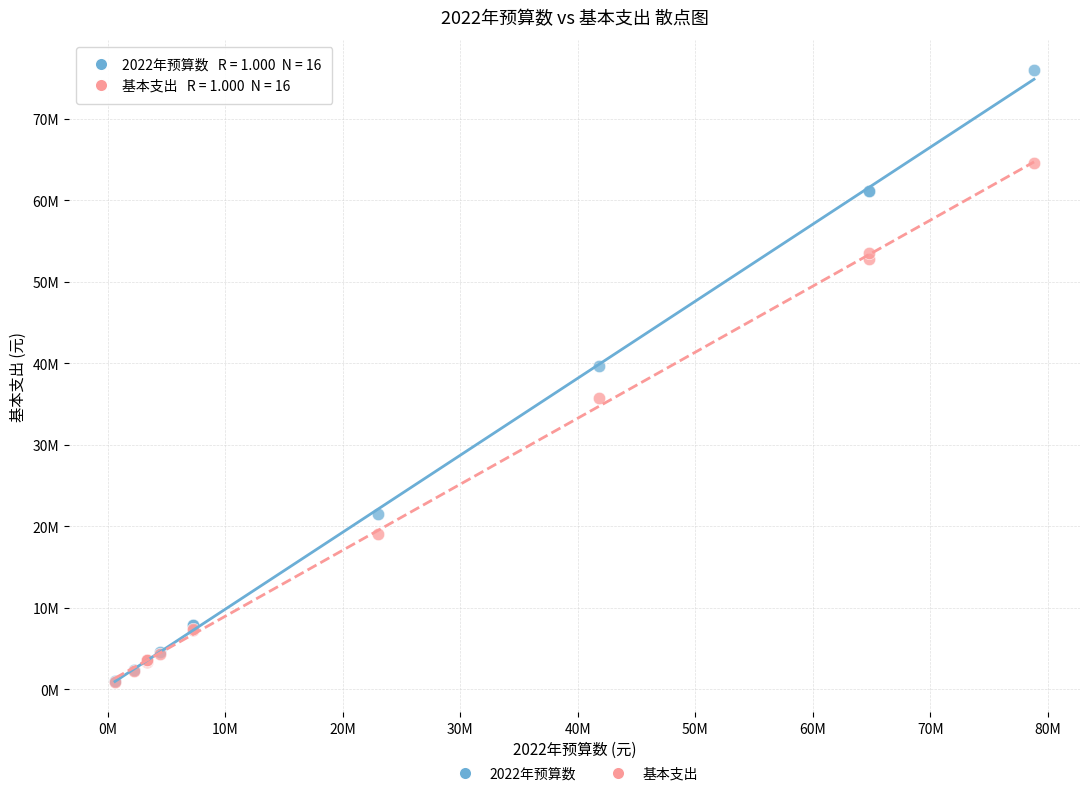

What are all the series names shown in the legend?

2022年预算数, 基本支出